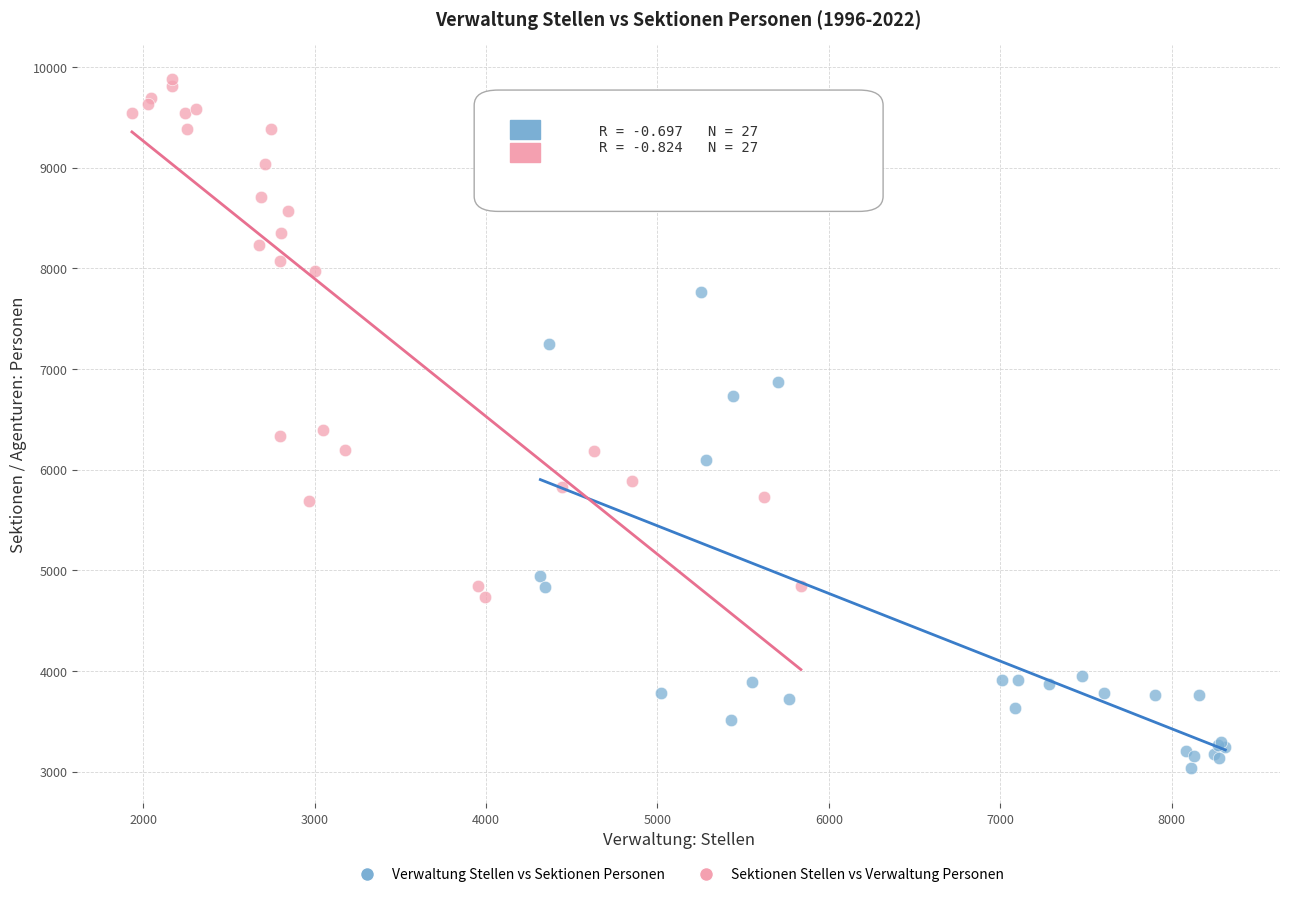

What are all the series names shown in the legend?

Verwaltung Stellen vs Sektionen Personen, Sektionen Stellen vs Verwaltung Personen